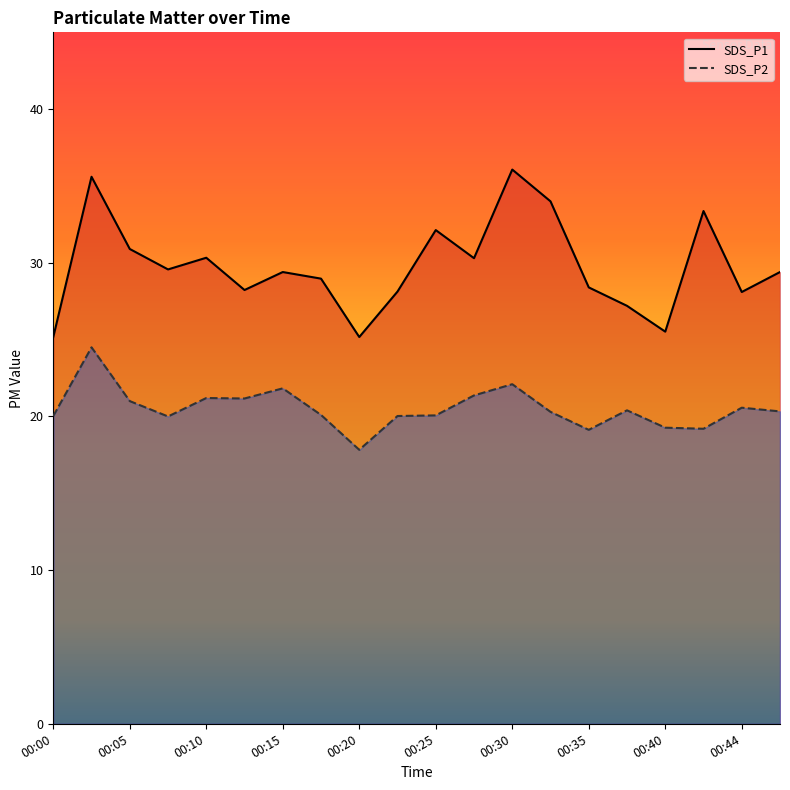

Rank the series at 00:25 from lowest to highest value.

SDS_P2, SDS_P1